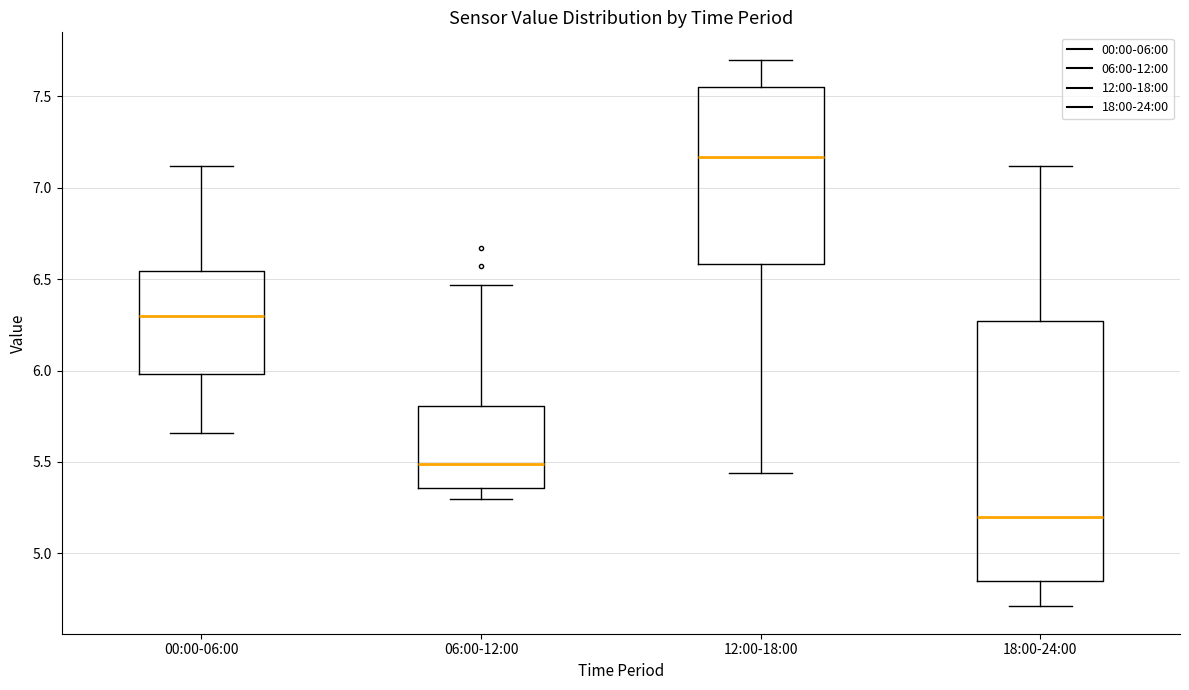

Reading left to right, read every box against the y-axis: the position of its median line, the range the box covers, and the ends of its whiskers. The values are not printed on the chart, so give them approximately, as read against the axis.

00:00-06:00: median 6.30, box 6.00 to 6.55, whiskers 5.65 to 7.10
06:00-12:00: median 5.50, box 5.35 to 5.80, whiskers 5.30 to 6.45
12:00-18:00: median 7.15, box 6.60 to 7.55, whiskers 5.45 to 7.70
18:00-24:00: median 5.20, box 4.85 to 6.25, whiskers 4.70 to 7.10